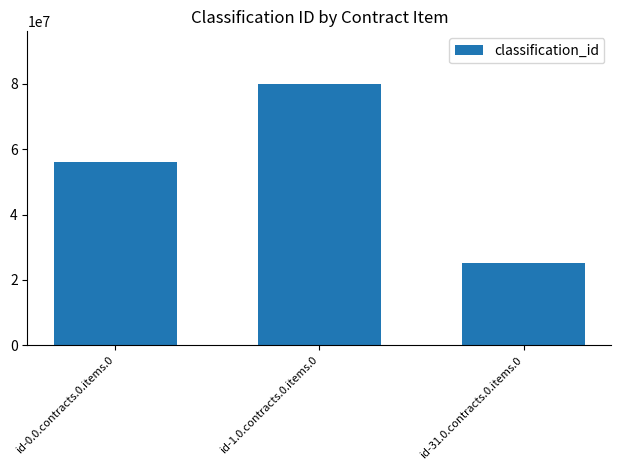

Are the bars grouped side by side (vs. stacked)?

No